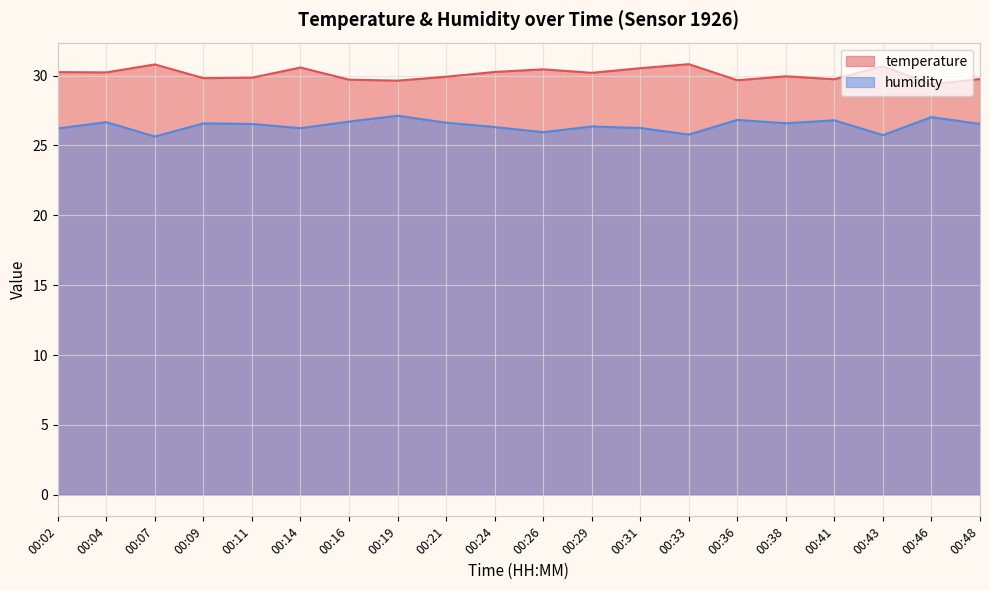

True or false: humidity and temperature cross at least once.

False